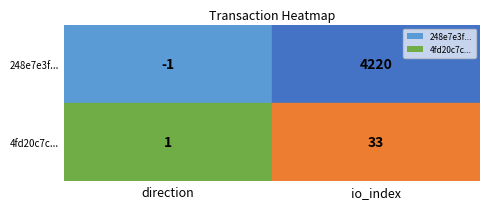

What is the greatest value displayed?

4220